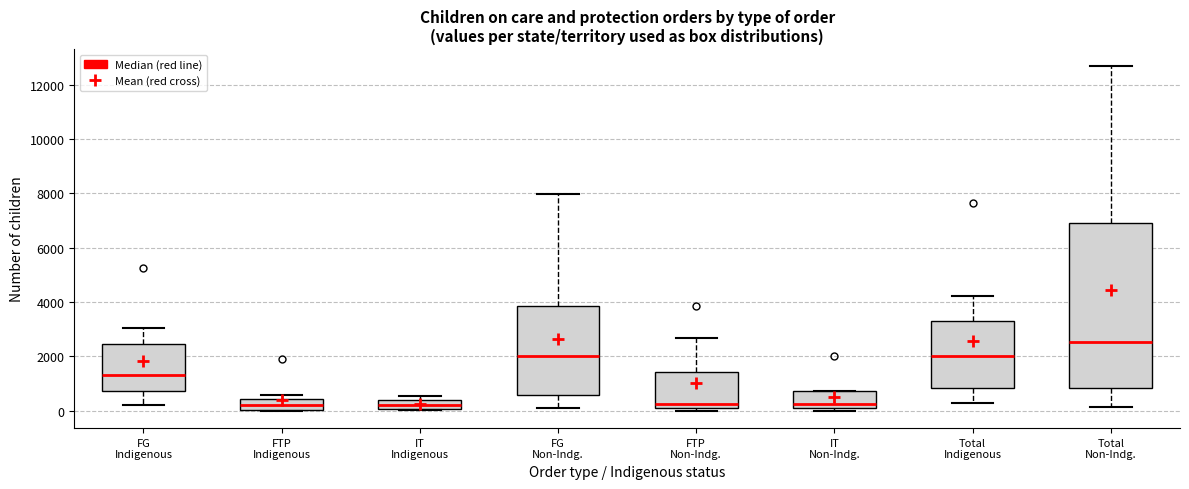

Reading left to right, transcribe this box plot: for each box, give where its median line is, the range the box spans, and where its two whiskers end, as read against the y-axis. The values are not printed on the chart, so give them approximately, as read against the axis.

FG Indigenous: median 1400, box 800 to 2400, whiskers 200 to 3000
FTP Indigenous: median 200, box 0 to 400, whiskers 0 to 600
IT Indigenous: median 200, box 0 to 400, whiskers 0 to 600
FG Non-Indg.: median 2000, box 600 to 3800, whiskers 200 to 8000
FTP Non-Indg.: median 200 (just above the box's lower edge), box 200 to 1400, whiskers 0 to 2600
IT Non-Indg.: median 200 (just above the box's lower edge), box 200 to 800, whiskers 0 to 800
Total Indigenous: median 2000, box 800 to 3400, whiskers 200 to 4200
Total Non-Indg.: median 2600, box 800 to 6800, whiskers 200 to 12600